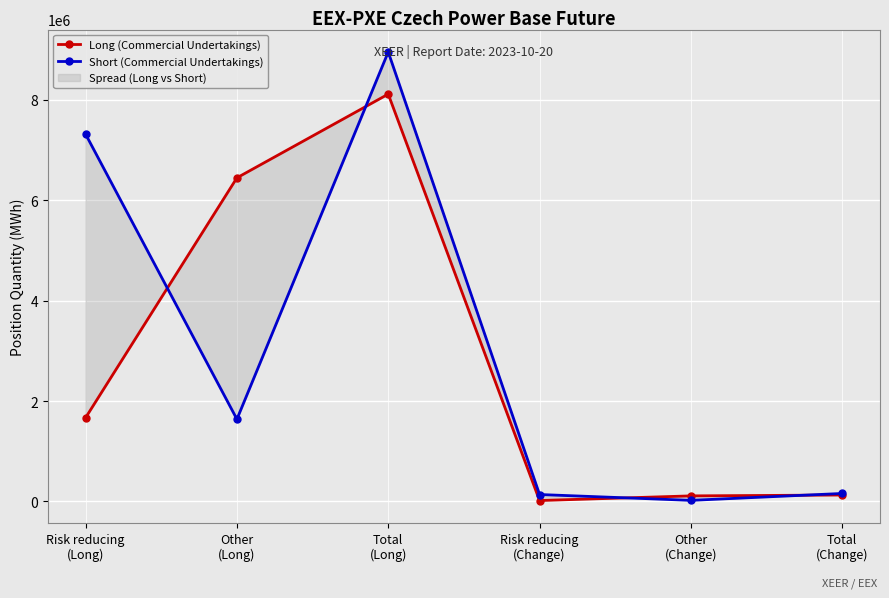

Rank the series by their average value, from lowest to highest.

Long (Commercial Undertakings), Short (Commercial Undertakings)